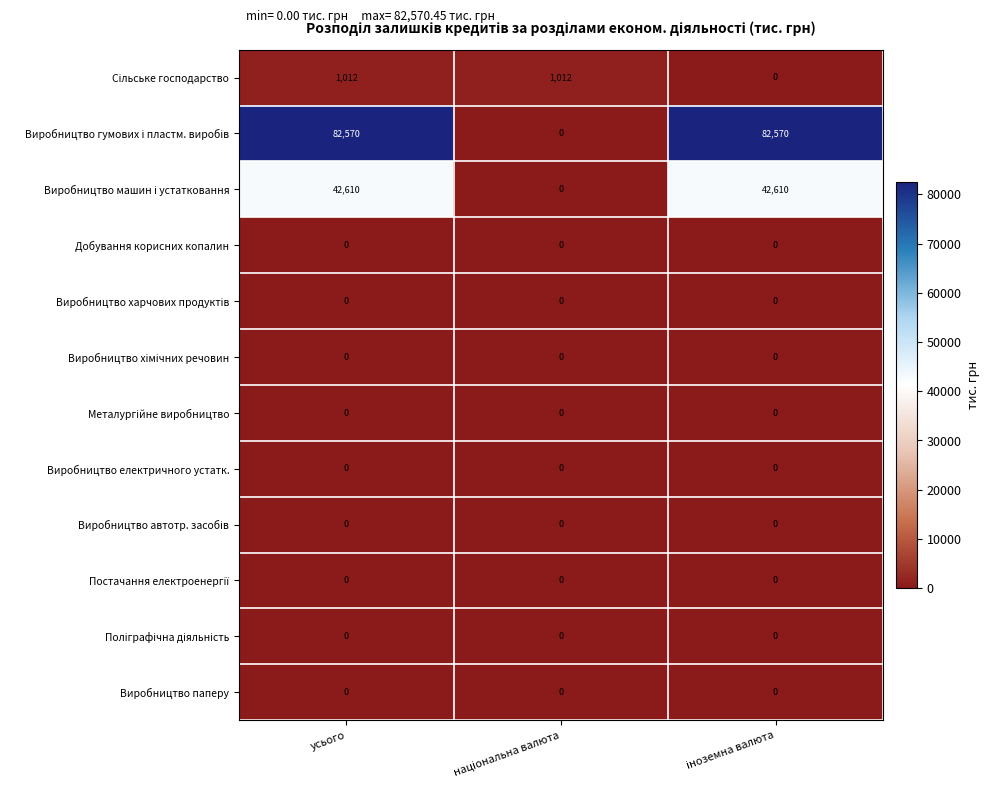

At which category is the sum across all series the highest?

усього